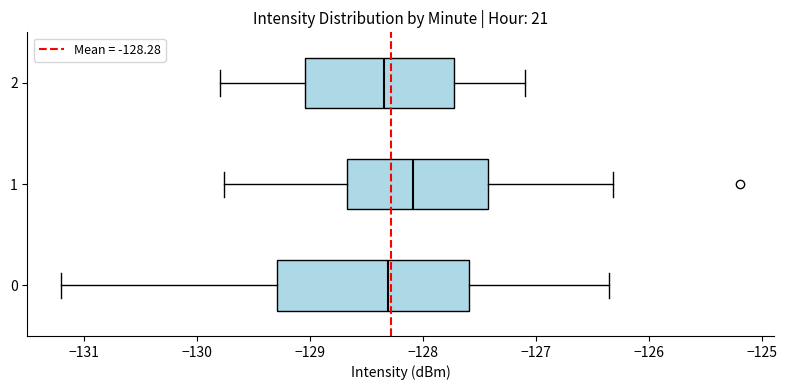

Where is the right edge of the box at y = 0 on the x-axis? The values are not printed on the chart, so give them approximately, as read against the axis.

-127.6